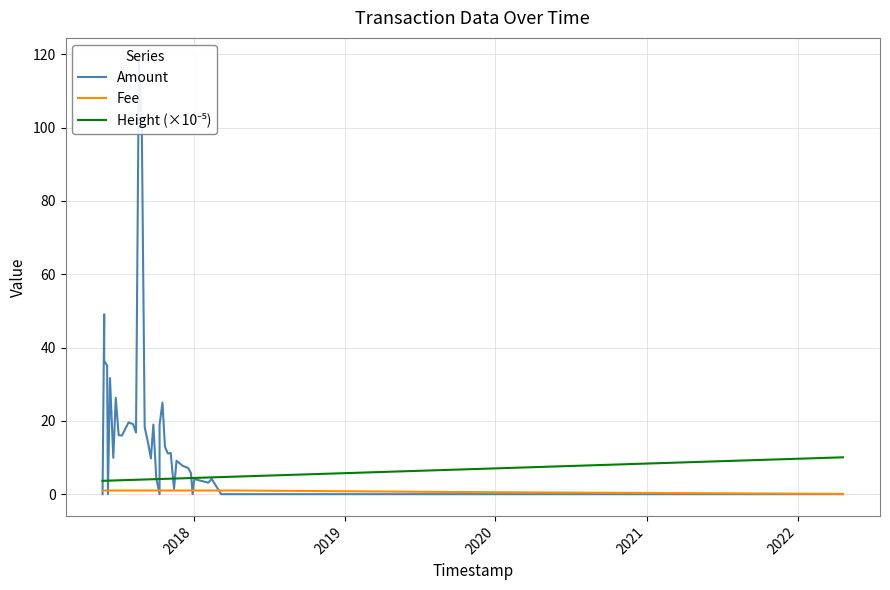

True or false: Fee and Amount intersect in this chart.

True